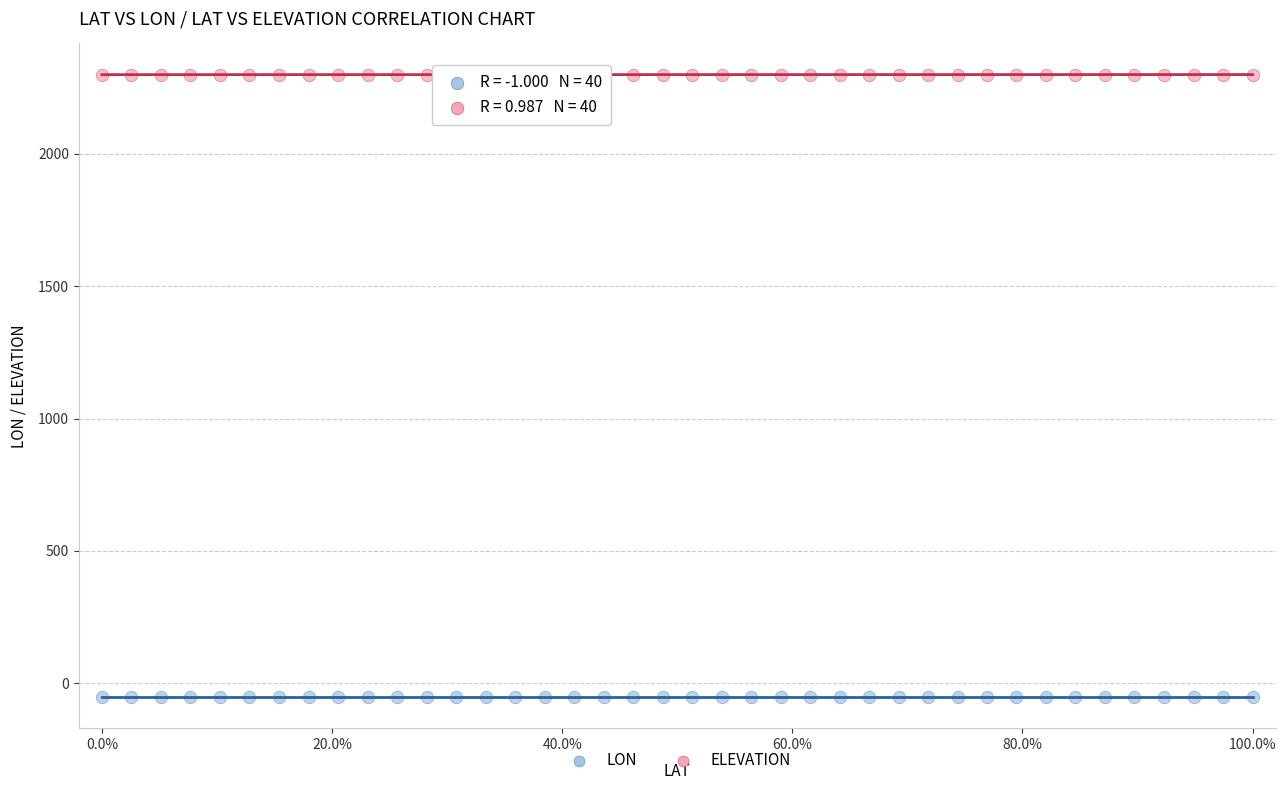

Across all data points, what is the range of X values (max minus min)?

100.0